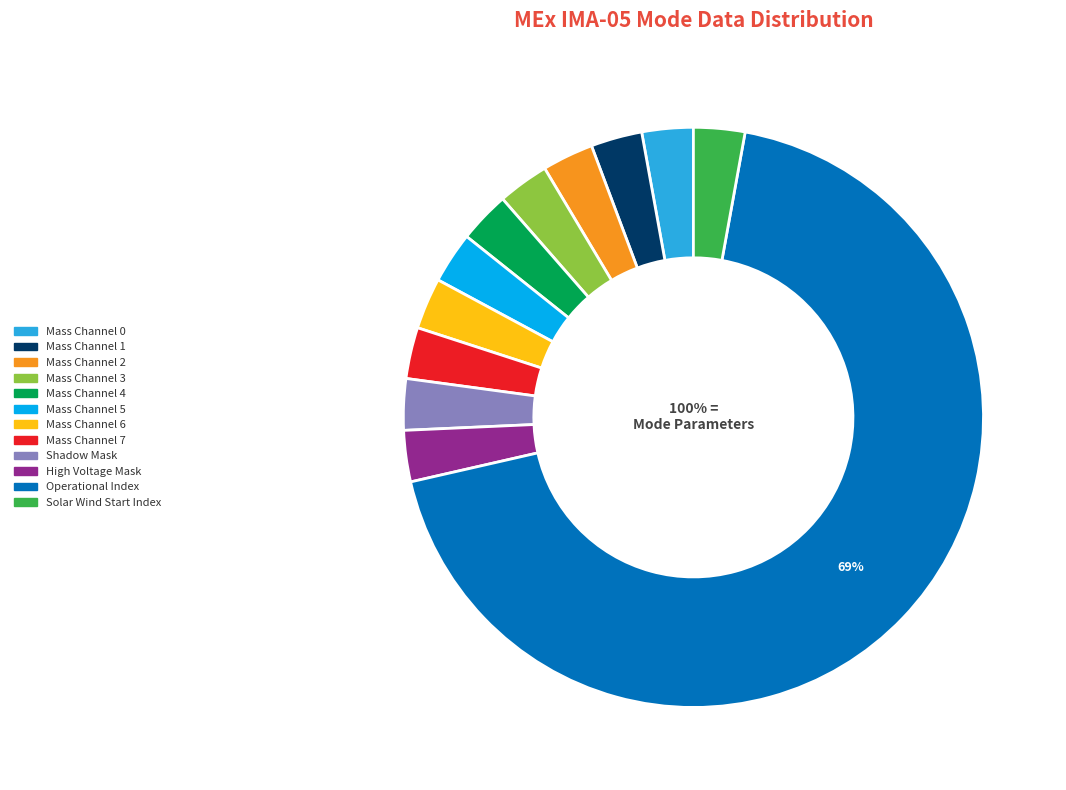

To the nearest percent, what is the average slice percentage?

8%